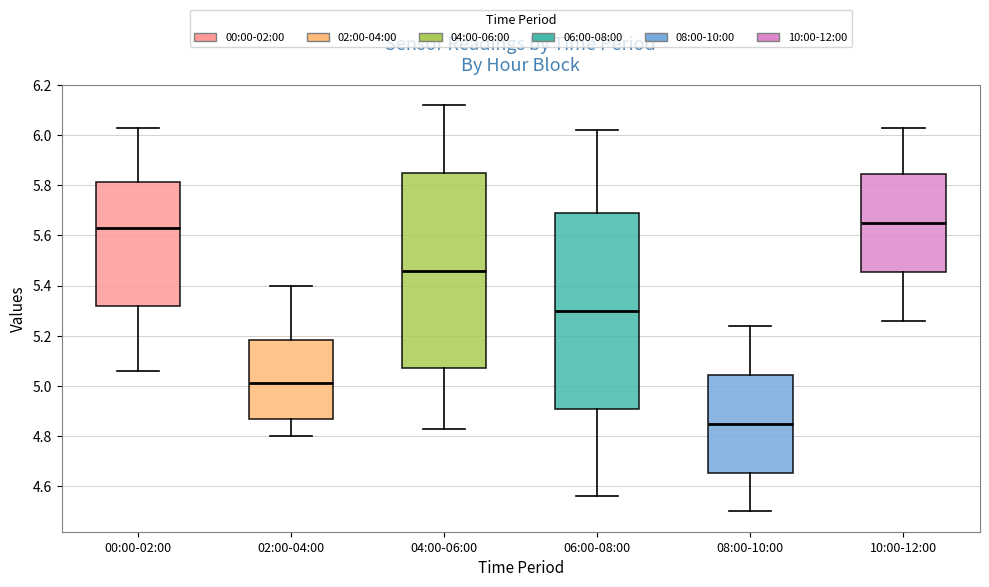

Reading left to right, transcribe this box plot: for each box, give where its median line is, the range the box spans, and where its two whiskers end, as read against the y-axis. The values are not printed on the chart, so give them approximately, as read against the axis.

00:00-02:00: median 5.64, box 5.32 to 5.82, whiskers 5.06 to 6.04
02:00-04:00: median 5.02, box 4.86 to 5.18, whiskers 4.80 to 5.40
04:00-06:00: median 5.46, box 5.08 to 5.86, whiskers 4.84 to 6.12
06:00-08:00: median 5.30, box 4.92 to 5.70, whiskers 4.56 to 6.02
08:00-10:00: median 4.86, box 4.66 to 5.04, whiskers 4.50 to 5.24
10:00-12:00: median 5.66, box 5.46 to 5.84, whiskers 5.26 to 6.04